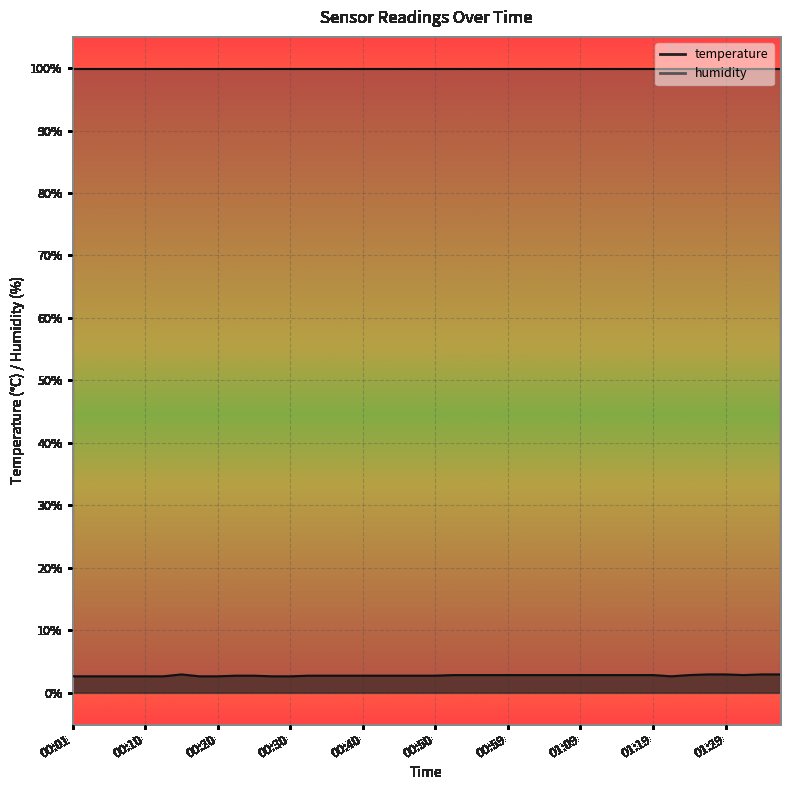

What is the sum of all values?

109.3